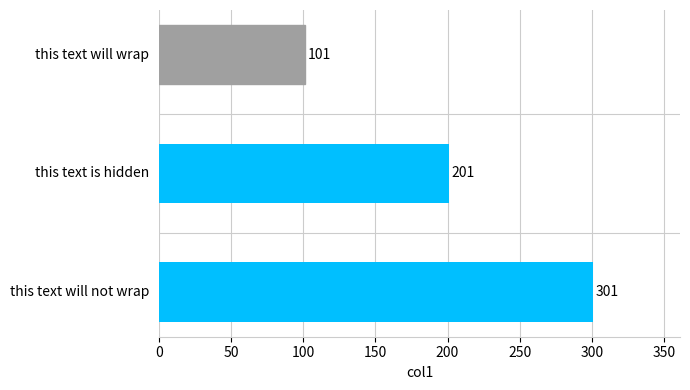

What is the change in value from this text will wrap to this text will not wrap?

+200